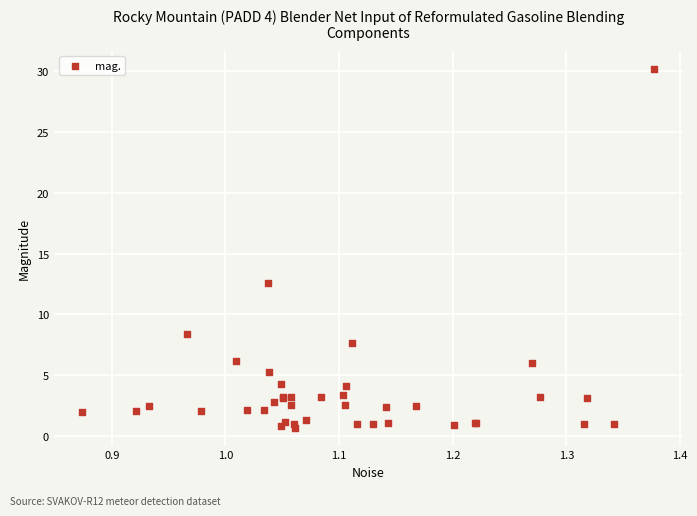

What Y value in the scatter plot is closest to 15?

12.6